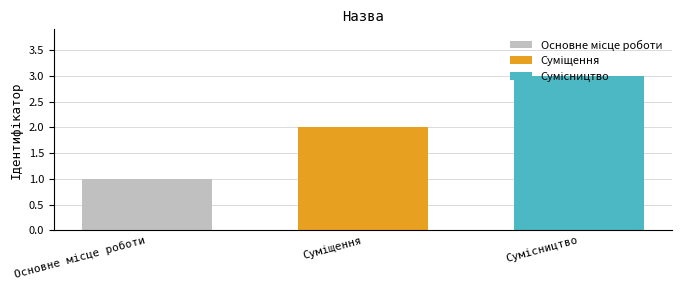

What is the maximum value shown in the chart?

3